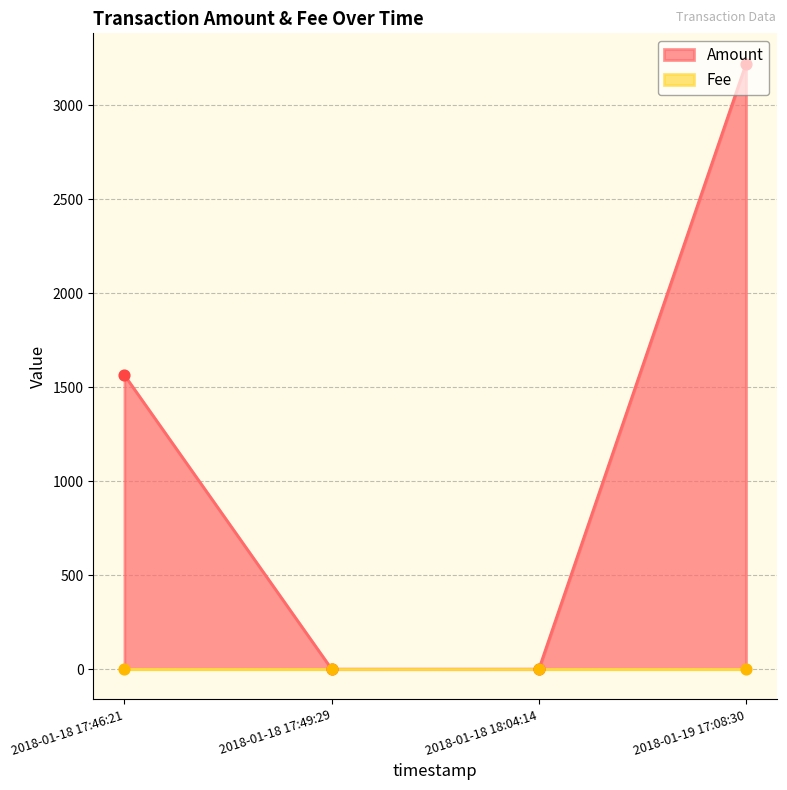

Which series reaches the maximum Y coordinate?

Amount